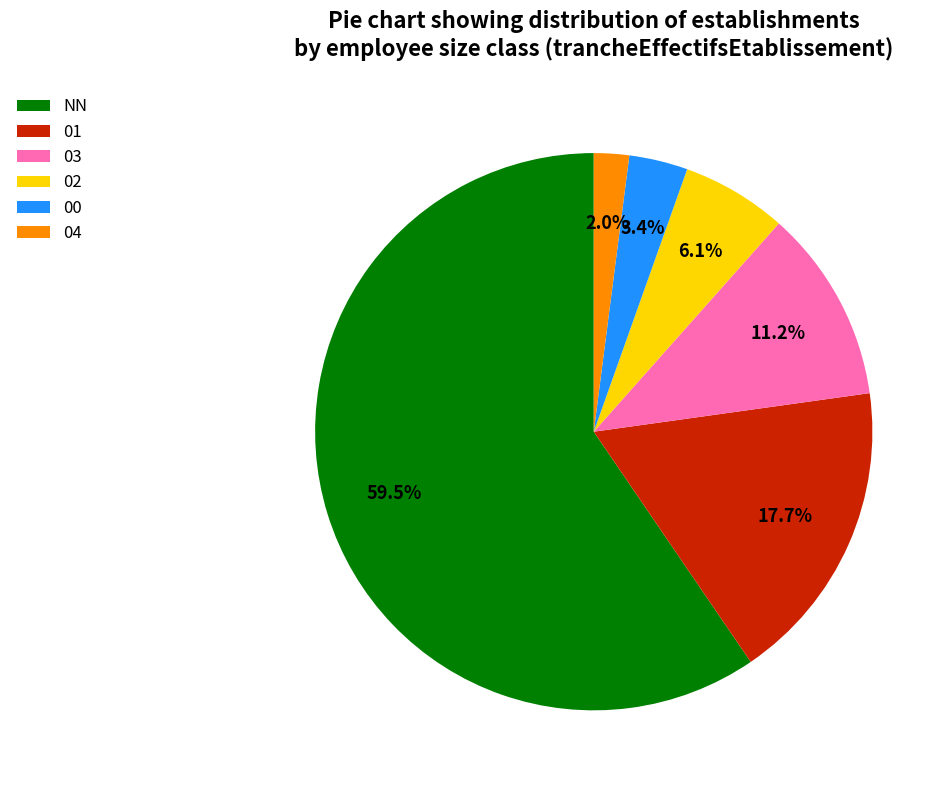

How many segments does this pie chart have?

6